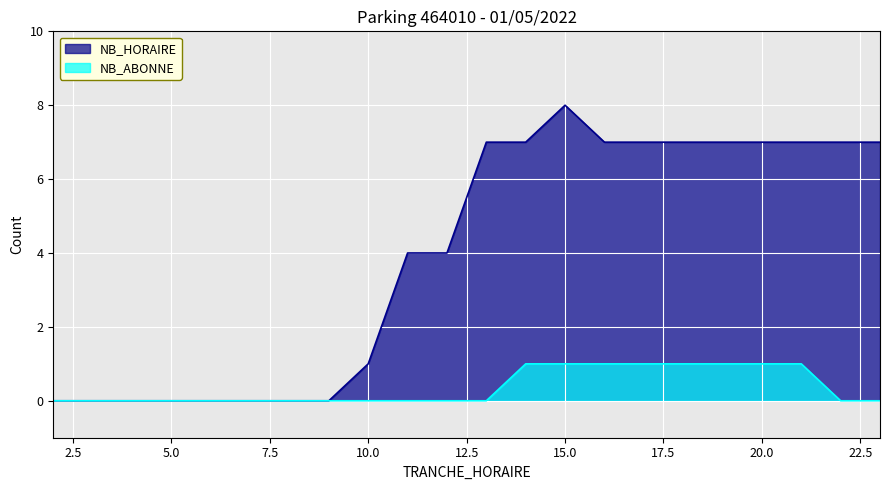

What is the difference between the highest and lowest values at 21?

6